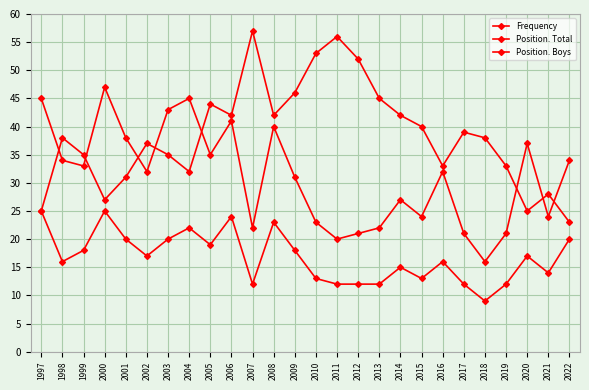

List the labels in order of Position. Boys value, largest first.

1997, 2000, 2006, 2008, 2004, 2001, 2003, 2022, 2005, 1999, 2009, 2002, 2020, 1998, 2016, 2014, 2021, 2010, 2015, 2007, 2011, 2012, 2013, 2017, 2019, 2018